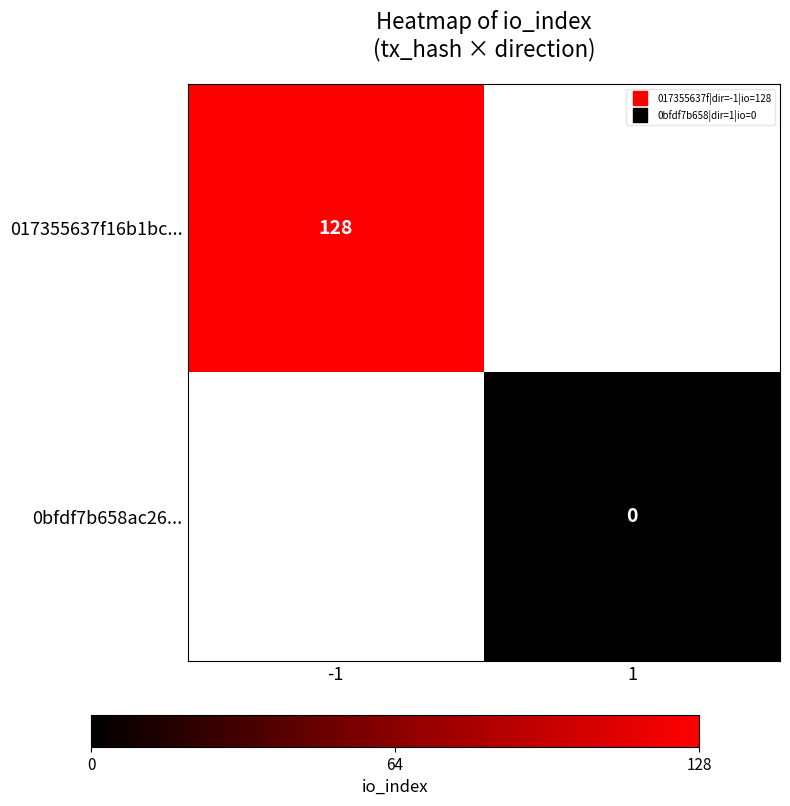

Is the value of 017355637f16b1bc... at 1 greater than the value of 0bfdf7b658ac26... at 1?

No